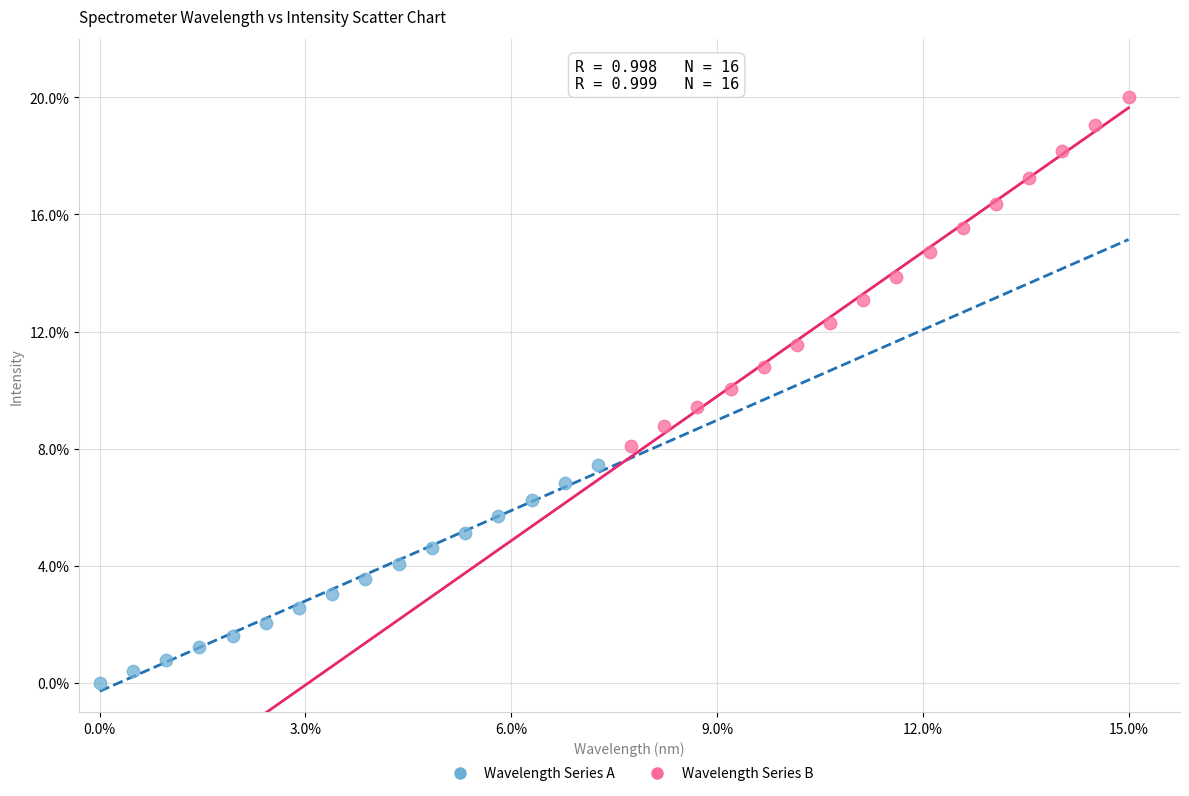

What are all the series names shown in the legend?

Wavelength Series A, Wavelength Series B